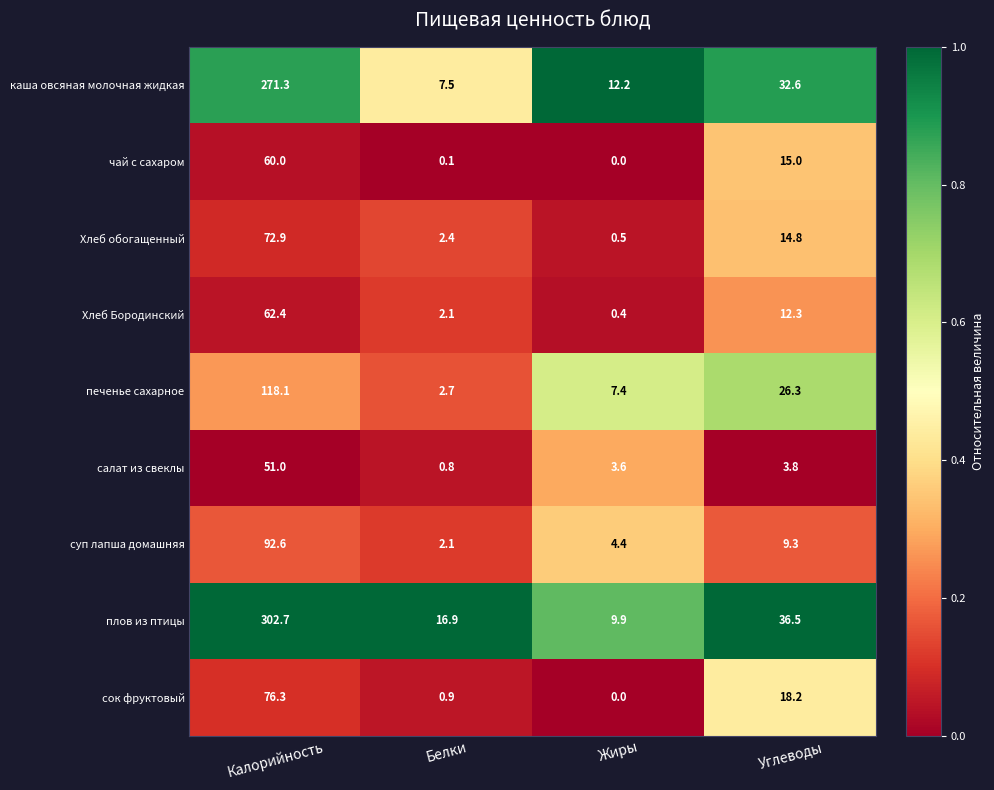

Where does the Хлеб Бородинский series first go above 12?

Калорийность